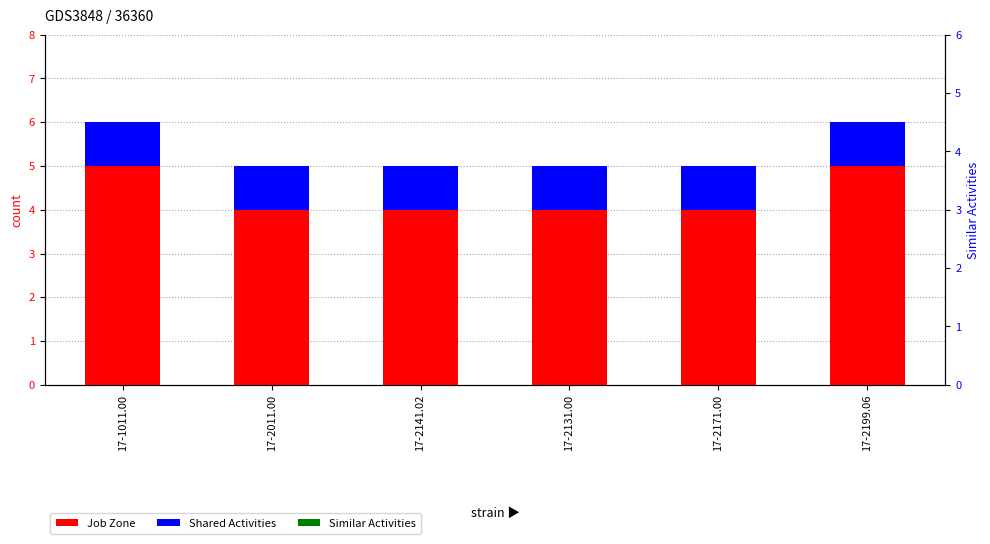

Reading left to right, list all the values displayed in this chart.

Job Zone: 17-1011.00=5	17-2011.00=4	17-2141.02=4	17-2131.00=4	17-2171.00=4	17-2199.06=5
Shared Activities: 17-1011.00=1	17-2011.00=1	17-2141.02=1	17-2131.00=1	17-2171.00=1	17-2199.06=1
Similar Activities: 17-1011.00=0	17-2011.00=0	17-2141.02=0	17-2131.00=0	17-2171.00=0	17-2199.06=0